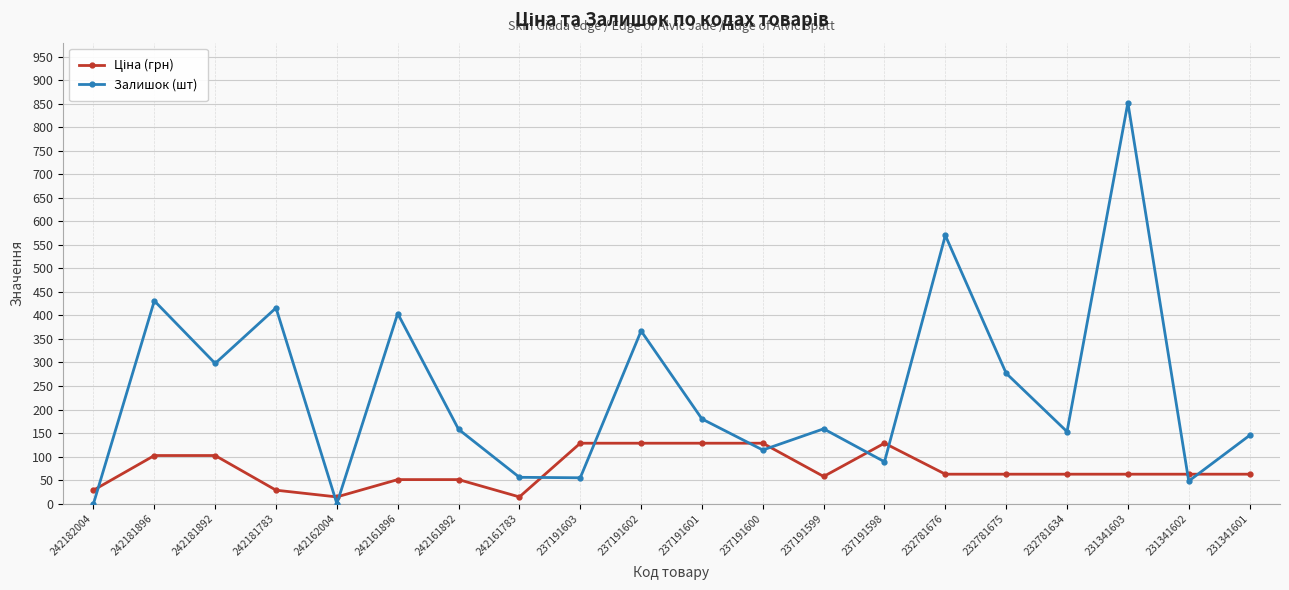

How many interior local peaks does the Залишок (шт) series have?

7